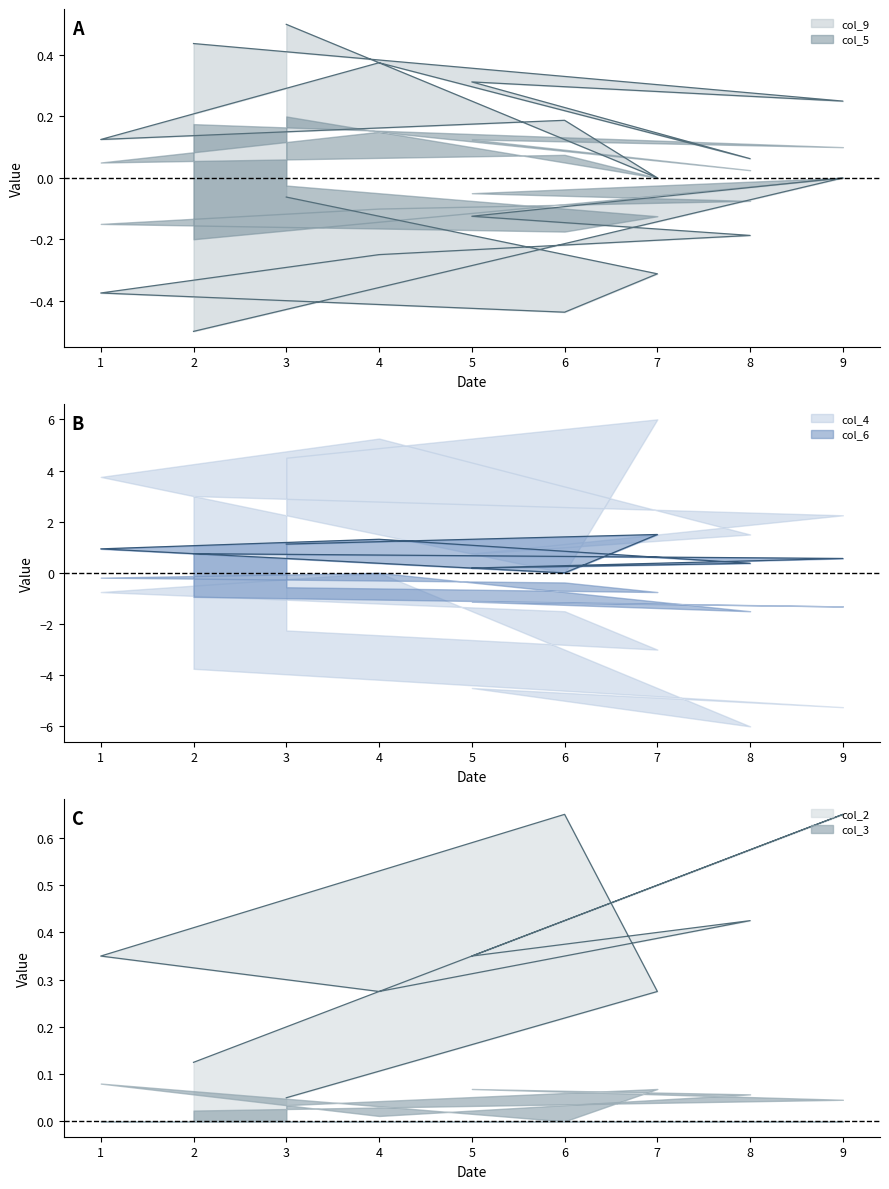

True or false: col_5 and col_9 intersect in this chart.

False